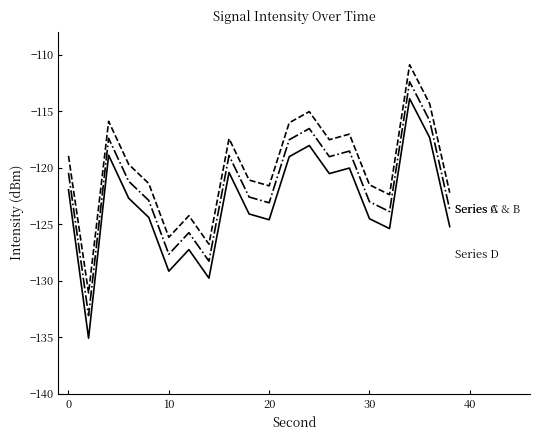

What is the maximum value shown in the chart?

-110.9